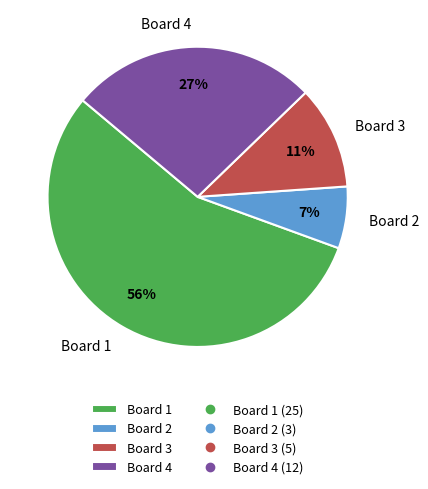

Which slice is the smallest?

Board 2